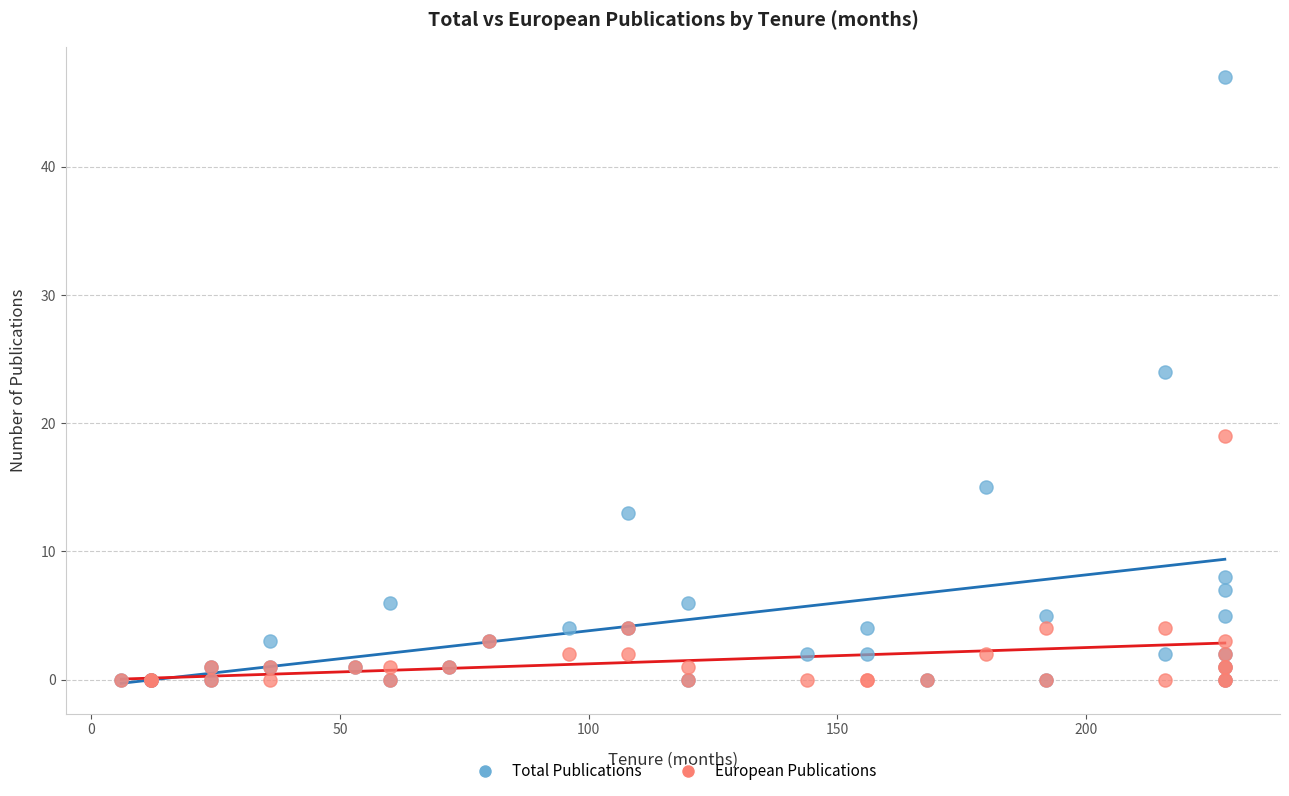

Which series contains the highest Y value?

Total Publications